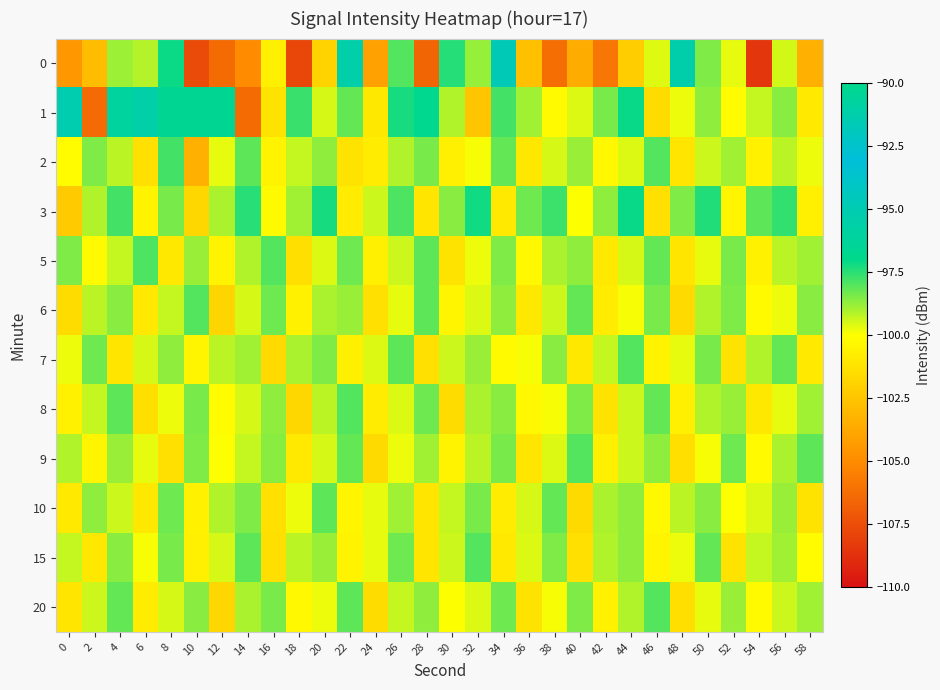

List the series in order of their peak value, highest first.

0, 1, 3, 2, 5, 6, 7, 8, 9, 15, 20, 10